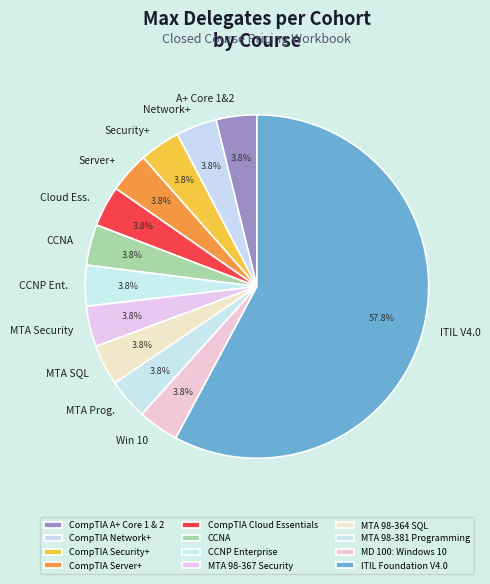

Which category has the biggest portion of the pie?

ITIL Foundation V4.0